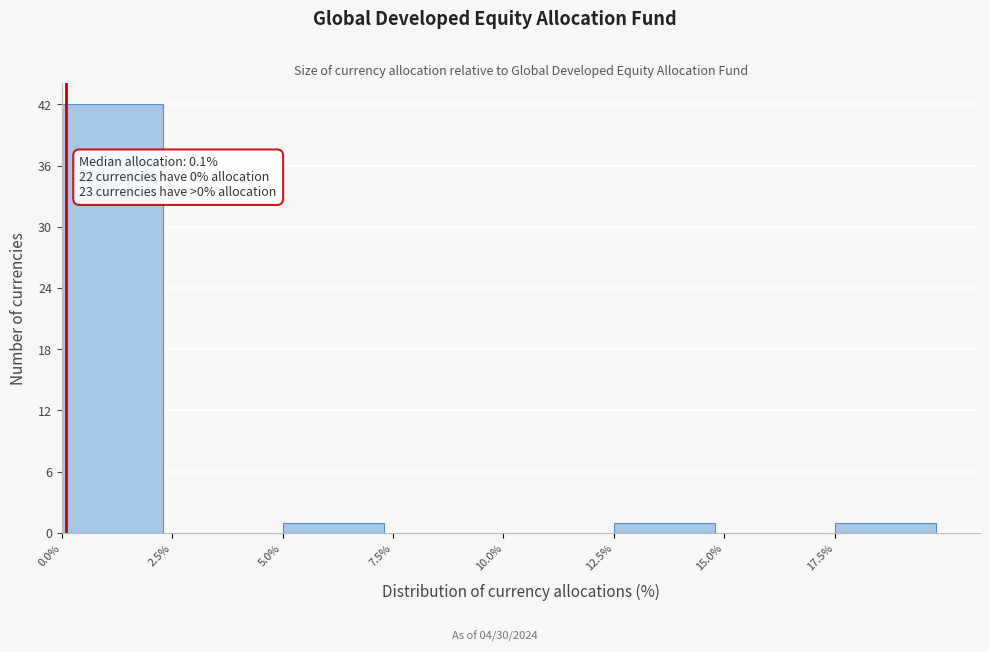

Which range on the x-axis has the tallest bar?

0.0 to 2.5